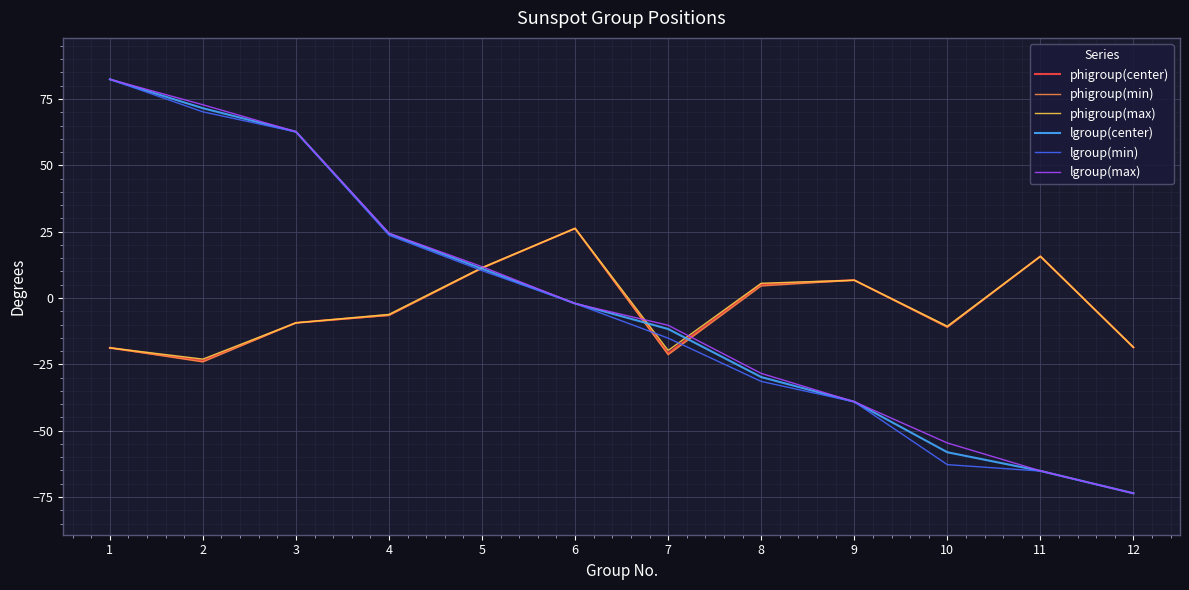

What is the average value of the phigroup(center) series?

-3.6